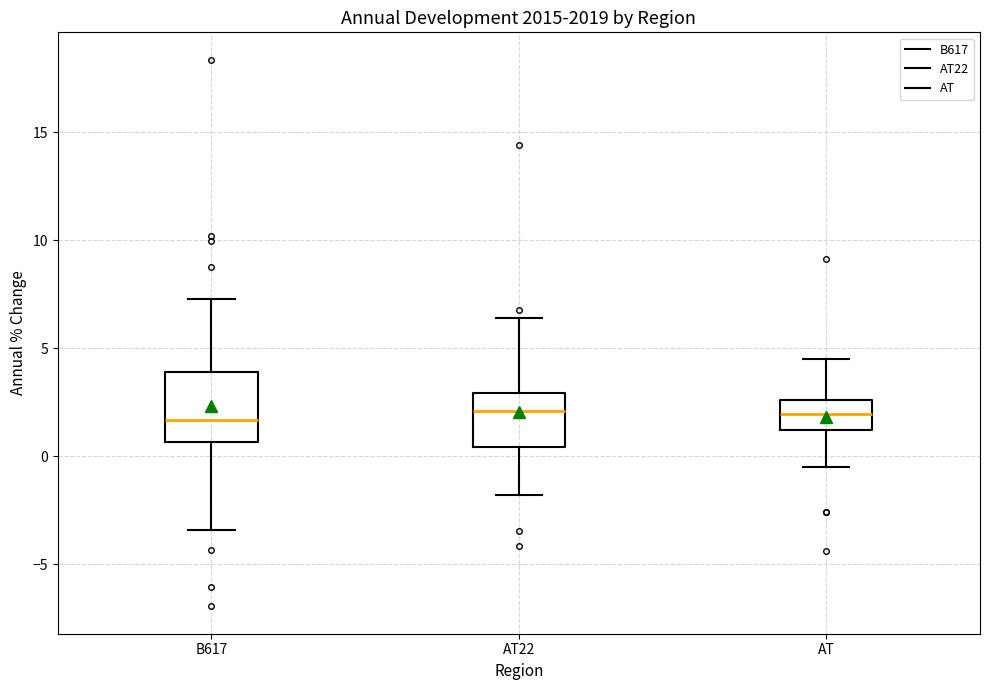

Where is the upper edge of the box for AT on the y-axis? The values are not printed on the chart, so give them approximately, as read against the axis.

2.5